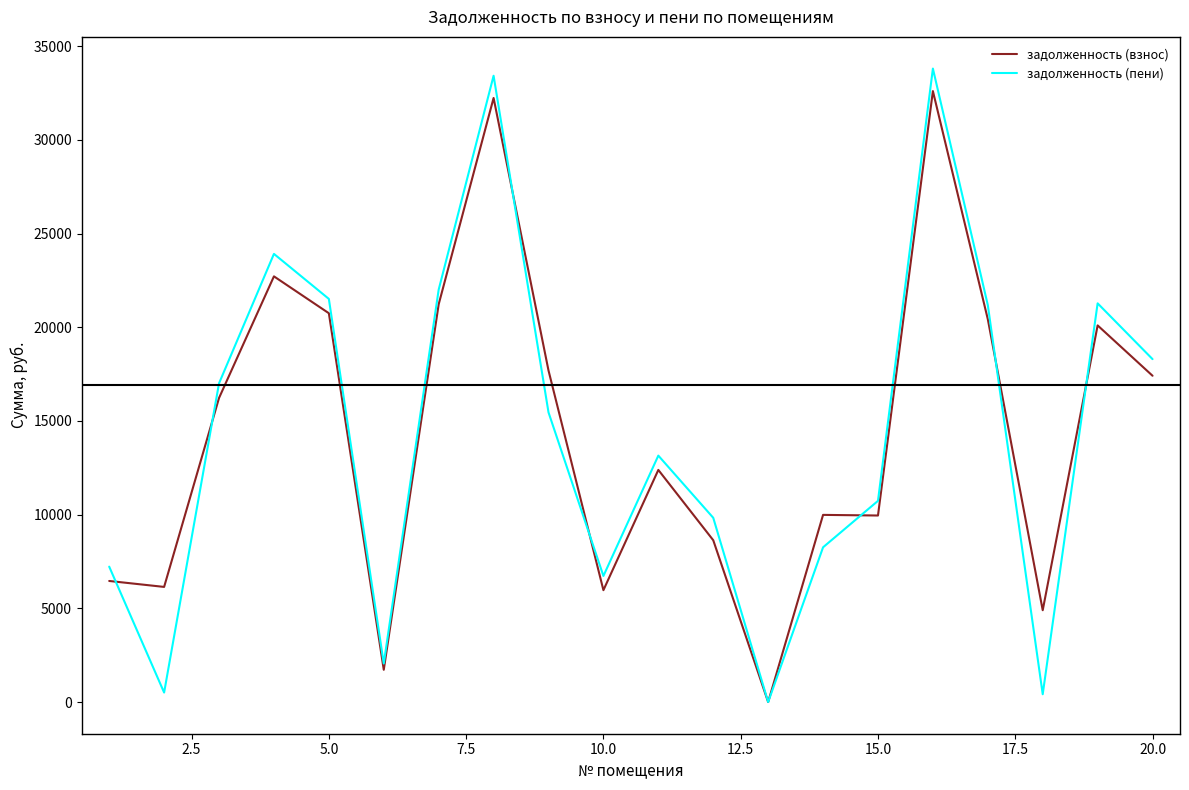

What is the greatest value displayed?

33809.6